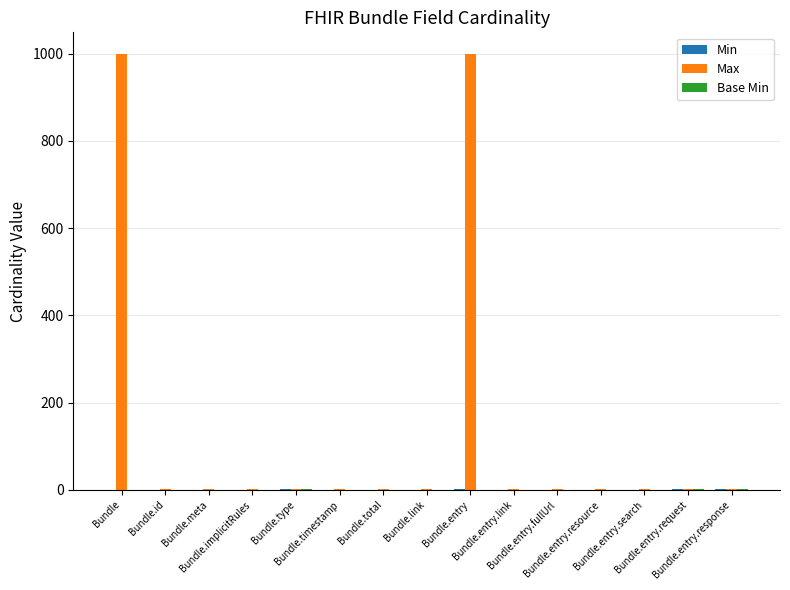

What is the highest value of the Max series?

999